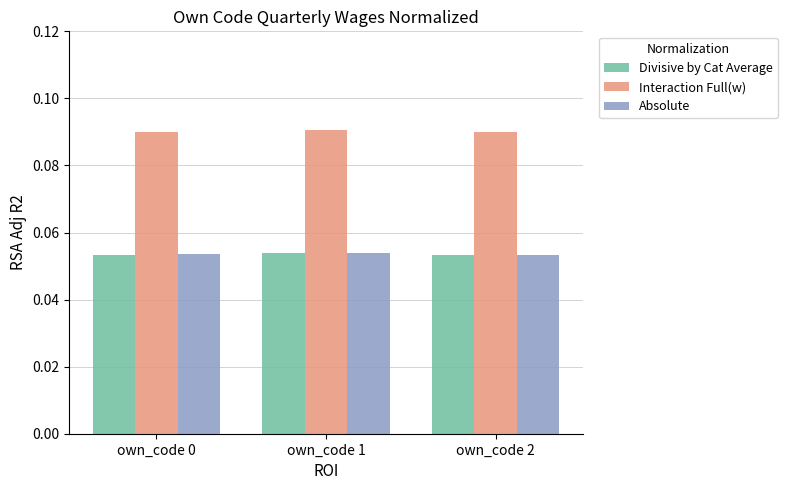

Count the number of categories in the chart.

3